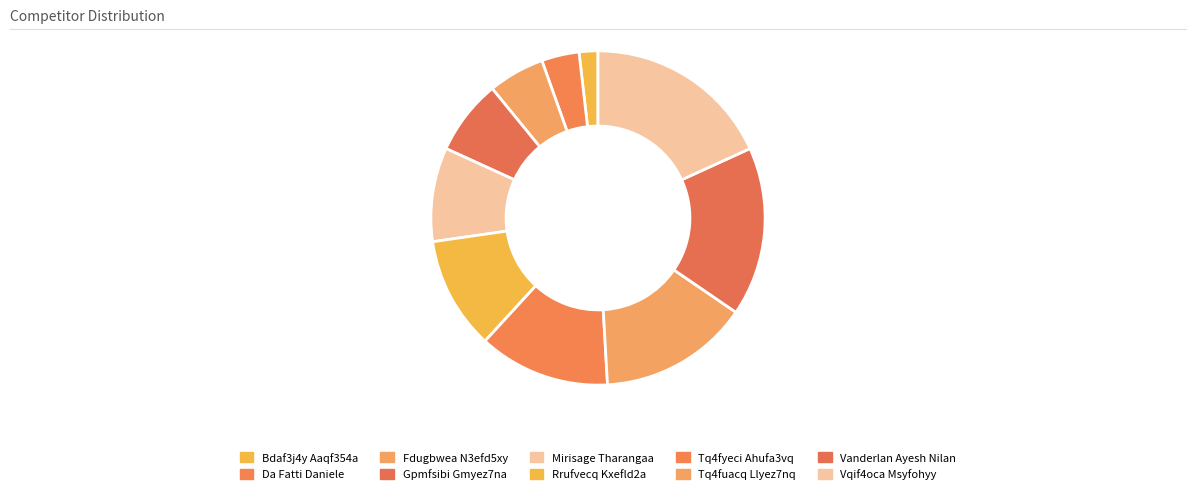

How much of the chart is everything except Vanderlan Ayesh Nilan?

83.6%